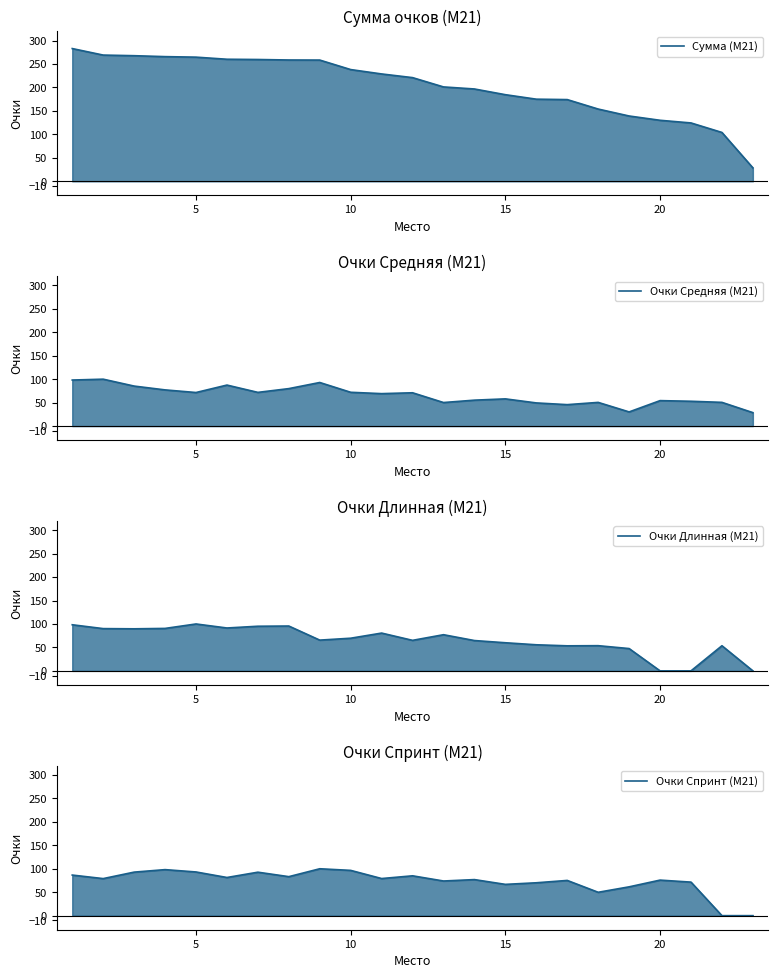

What is the value of the Очки Средняя (М21) point at the 1st from the left?

98.2